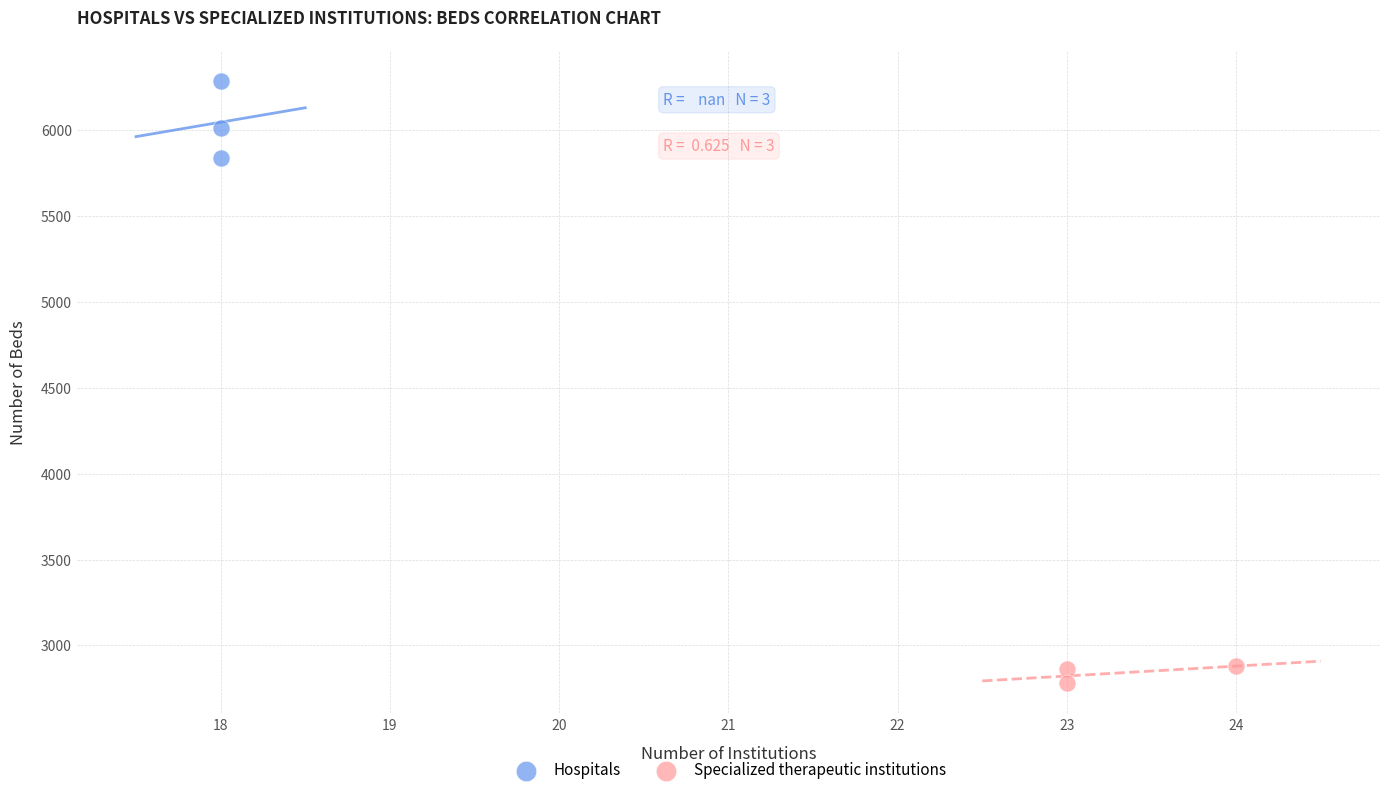

Which series has the widest spread of Y values?

Hospitals